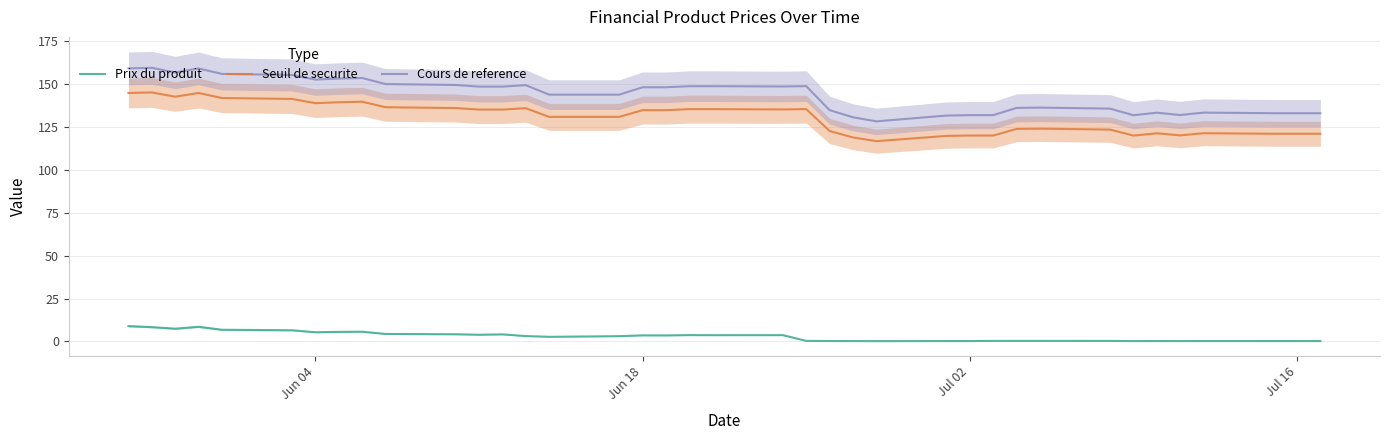

How many data points in Prix du produit are less than 3?

18